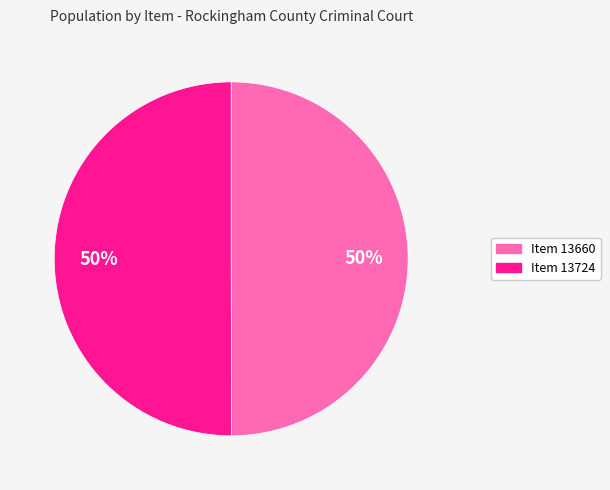

How many segments does this pie chart have?

2